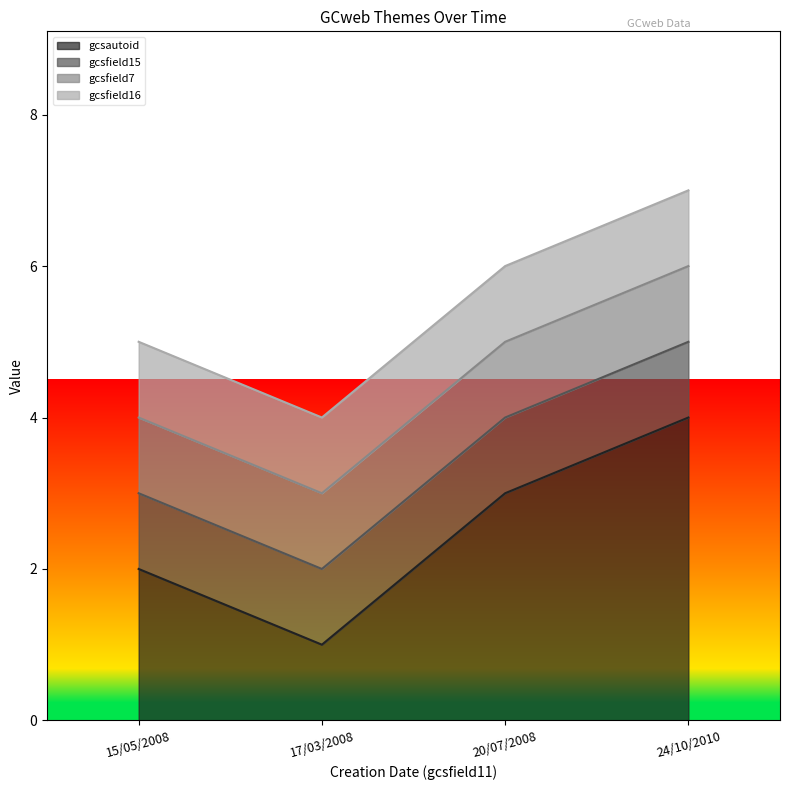

Which series has the largest total across all categories?

gcsautoid